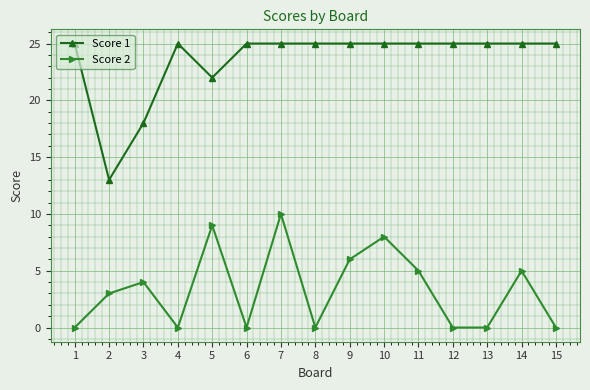

True or false: Score 2 and Score 1 cross at least once.

False